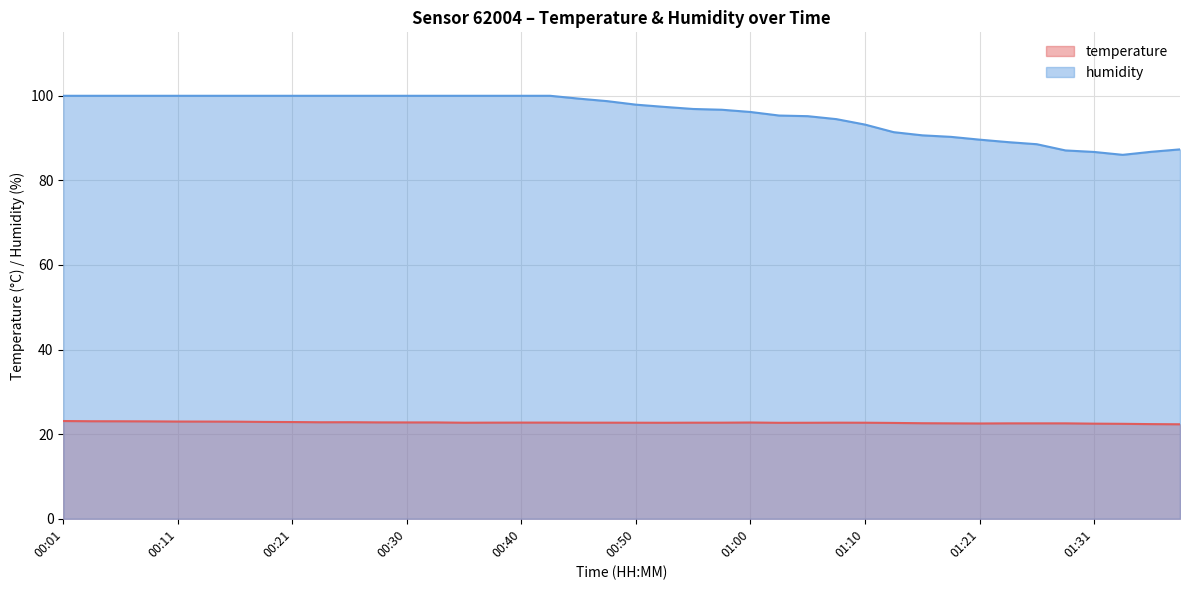

The value of humidity at 00:18 is 100.0. True or false?

True